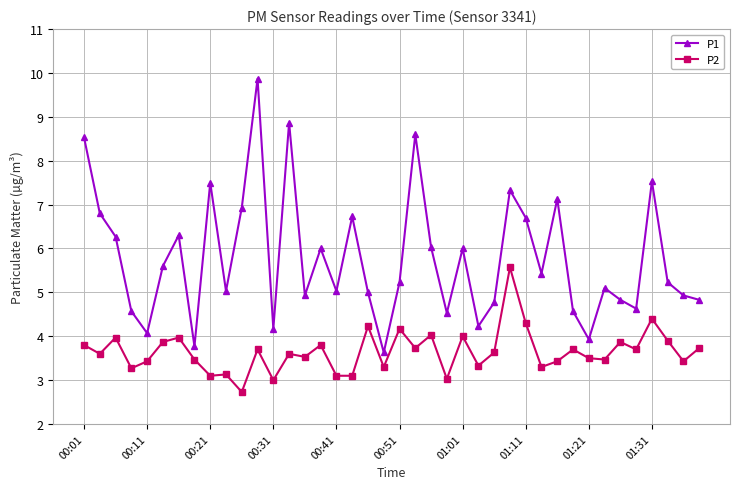

What are all the series names shown in the legend?

P1, P2